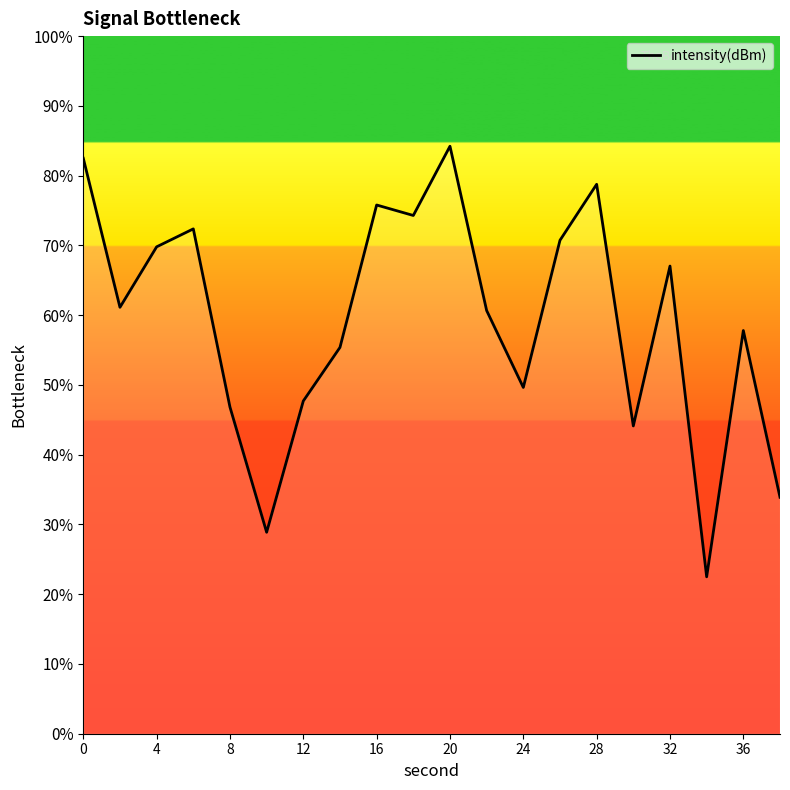

What is the maximum value shown in the chart?

84.2